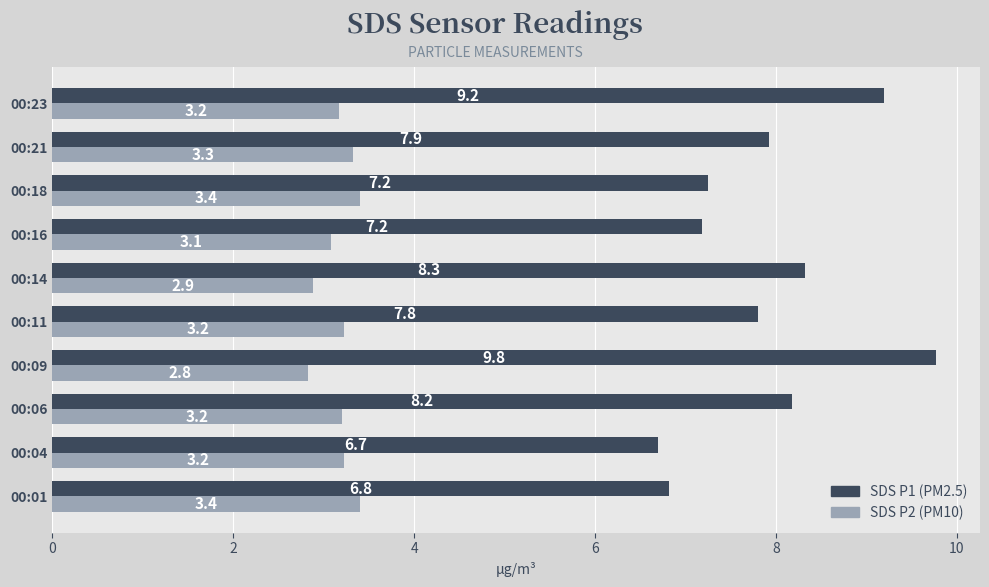

What is the total value across all series at 00:11?

11.0